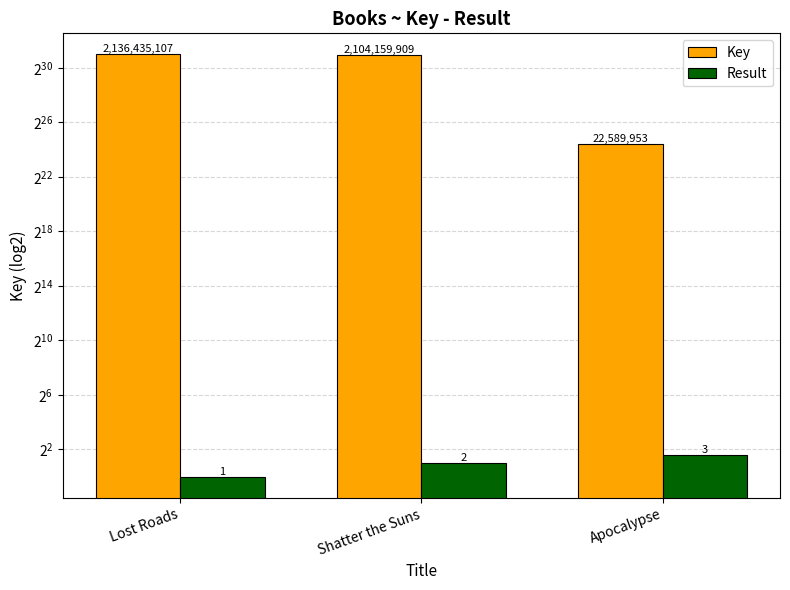

What are all the series names shown in the legend?

Key, Result